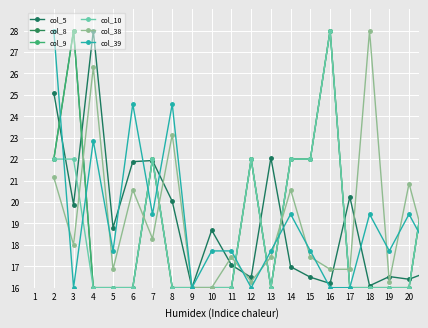

What is the value of the col_8 point at the 8th from the left?

16.0